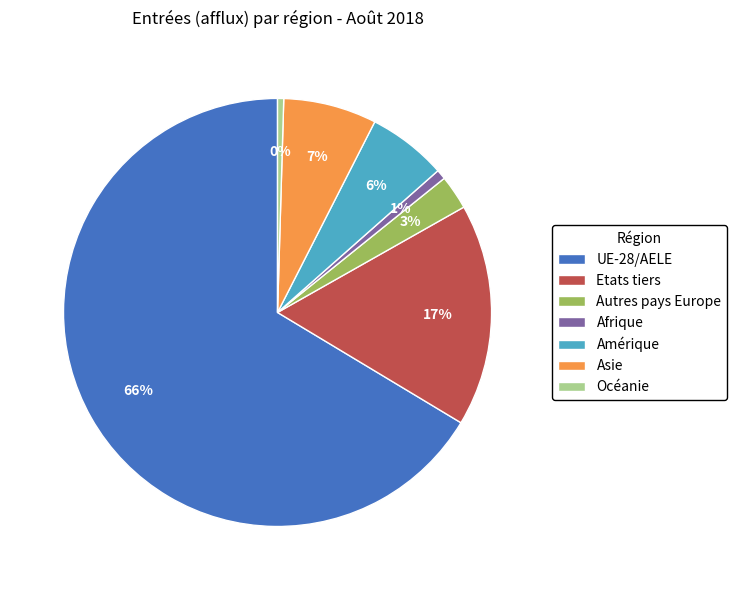

Is Amérique the majority of the pie?

No